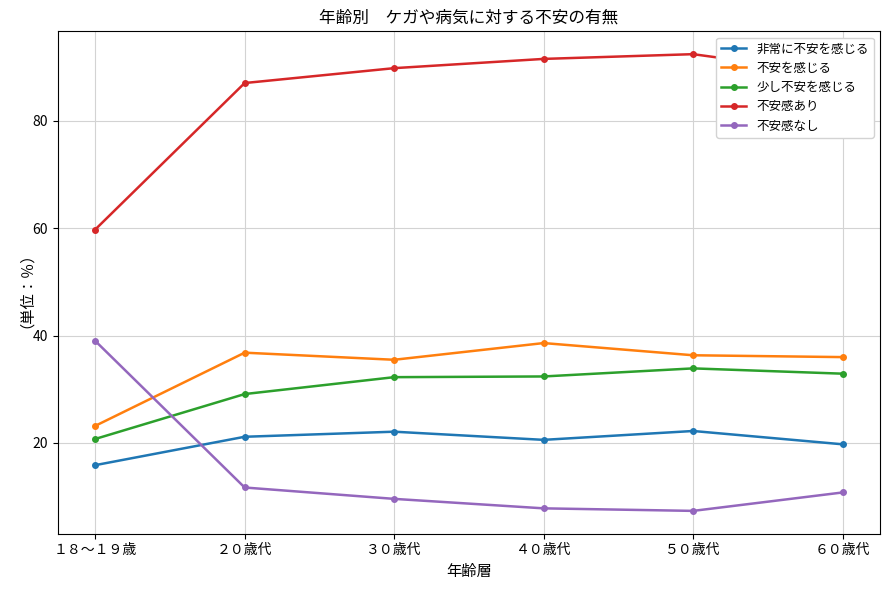

What is the lowest value of the 不安感なし series?

7.3